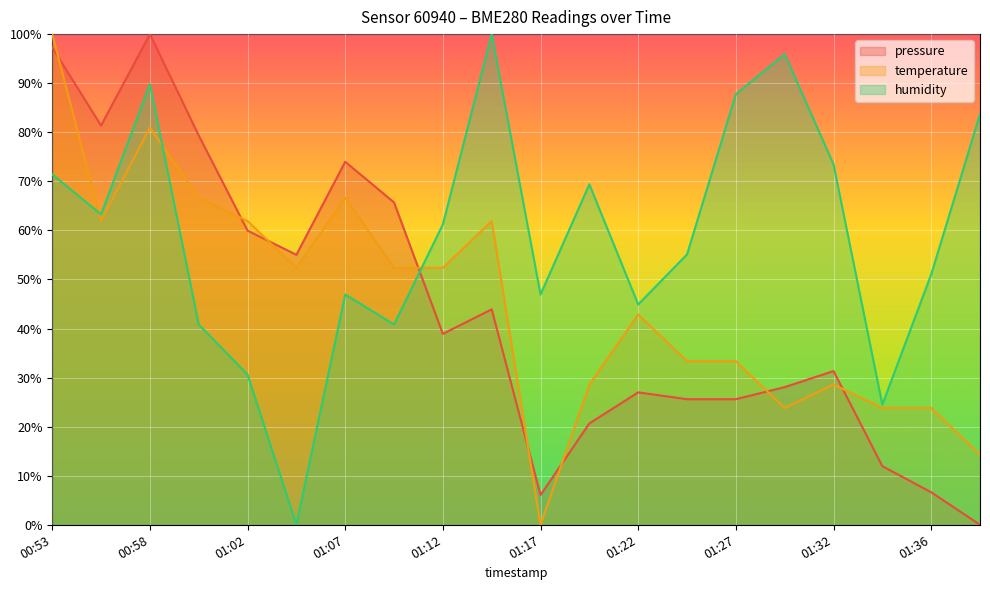

What is the value of the humidity point at the 15th from the left?

87.8